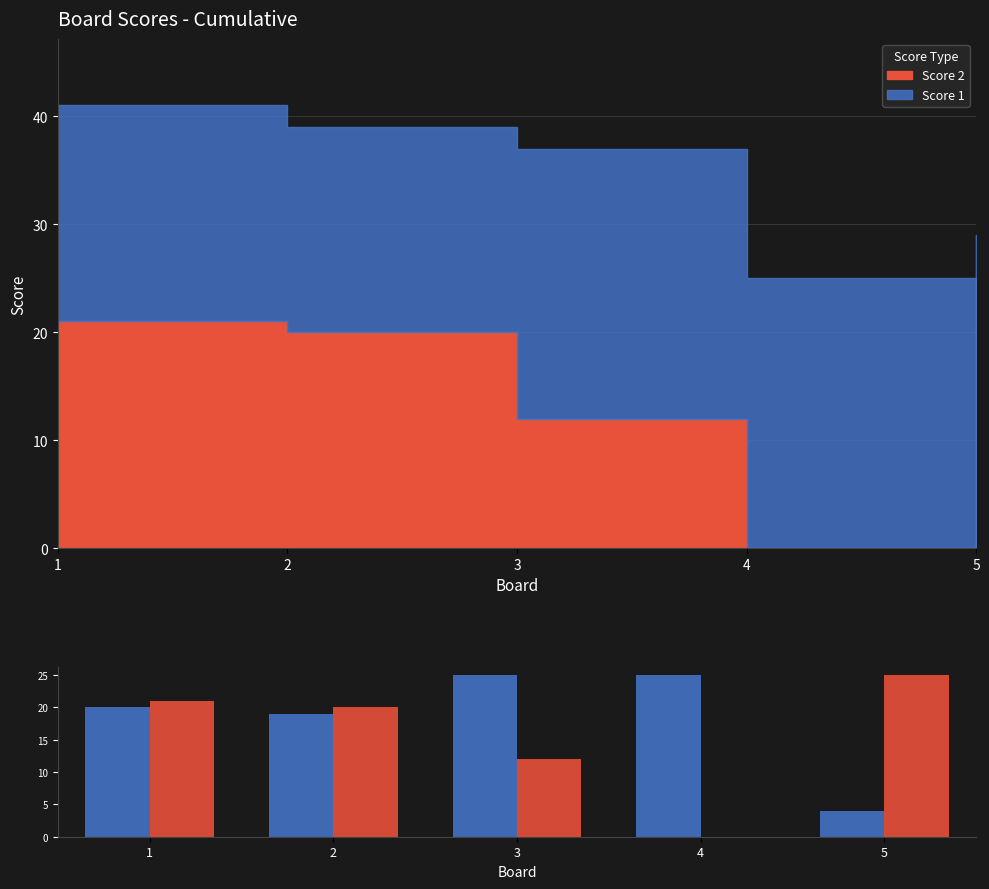

What is the value of the Score 2 bar at the 1st from the left?

21